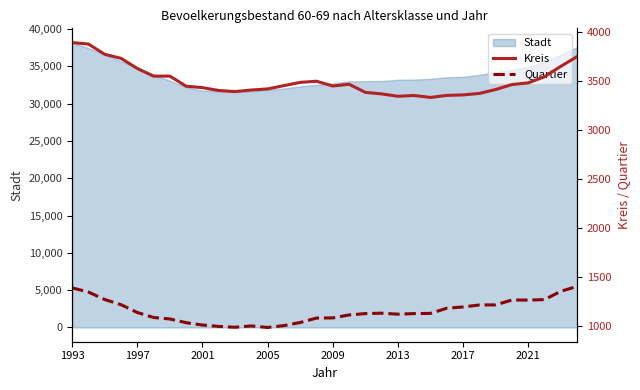

What is the difference between the maximum and minimum values in the Quartier series?

420